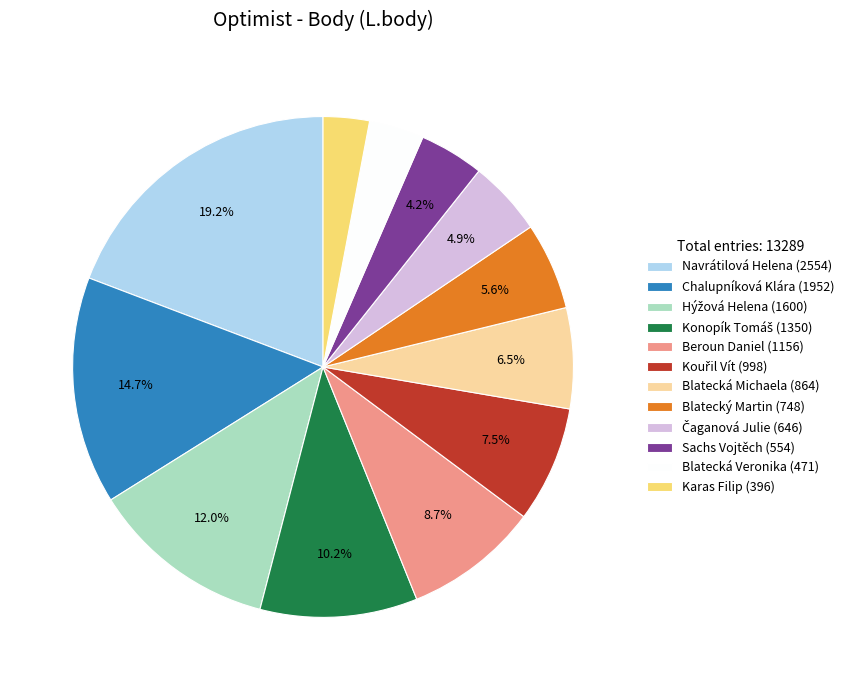

Which slice is the smallest?

Karas Filip (396)